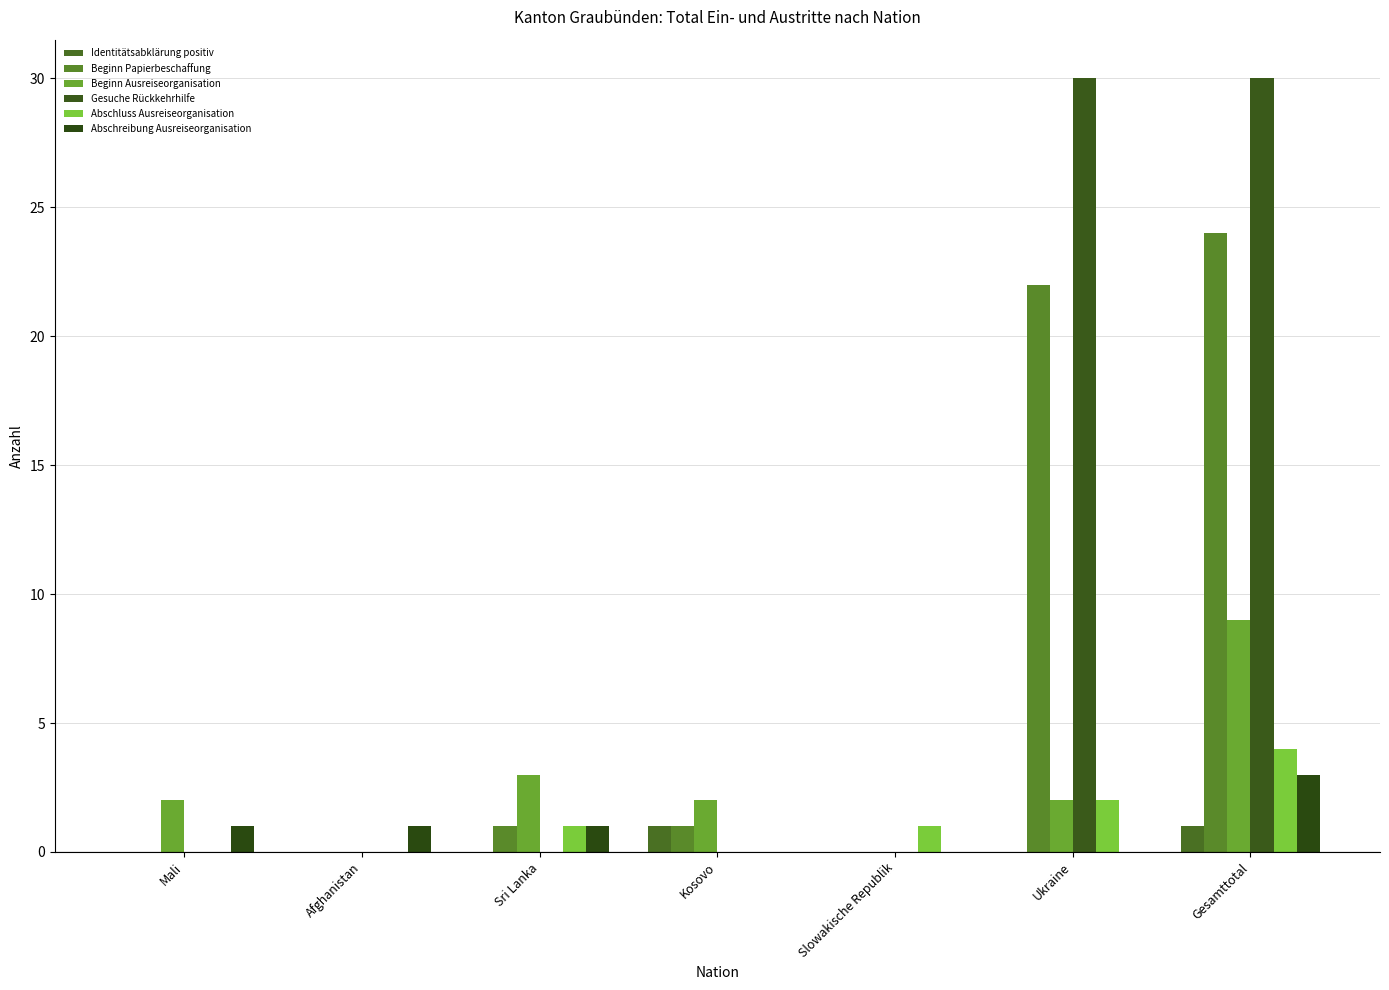

List the series in order of their peak value, highest first.

Gesuche Rückkehrhilfe, Beginn Papierbeschaffung, Beginn Ausreiseorganisation, Abschluss Ausreiseorganisation, Abschreibung Ausreiseorganisation, Identitätsabklärung positiv